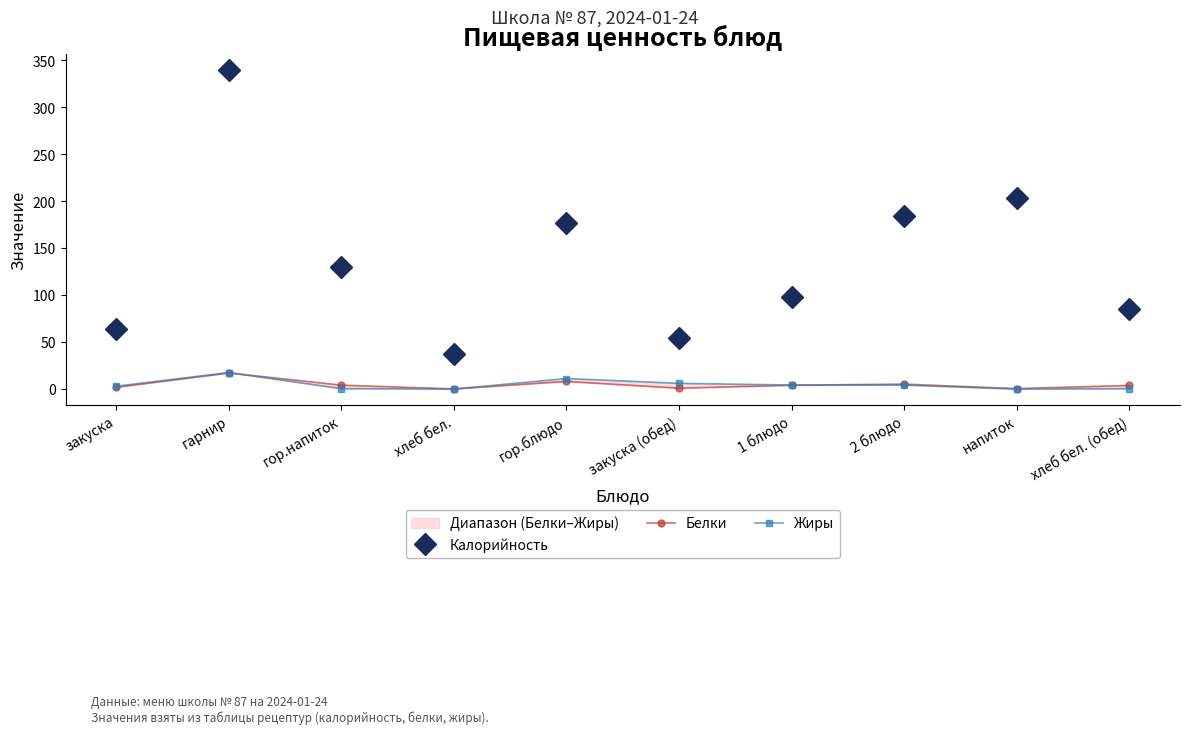

What is the spread (max minus min) of values at 1 блюдо?

94.1